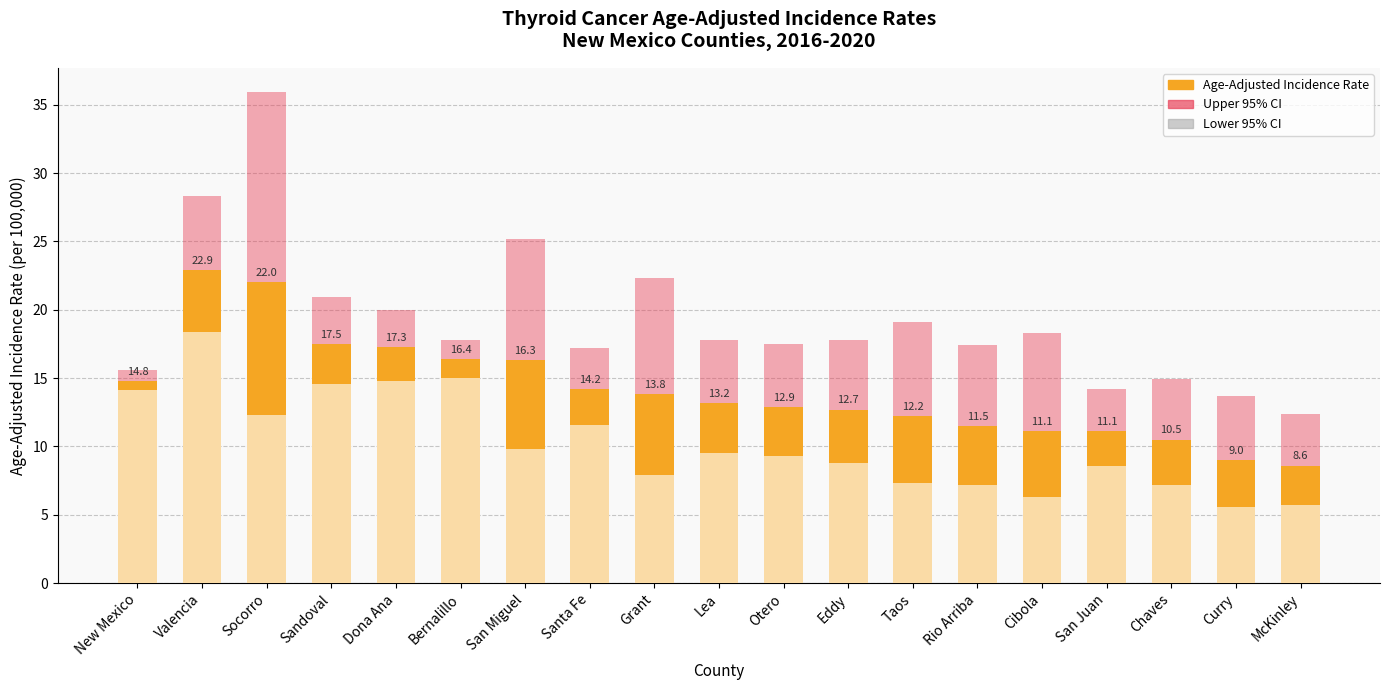

How many series are shown in this chart?

3